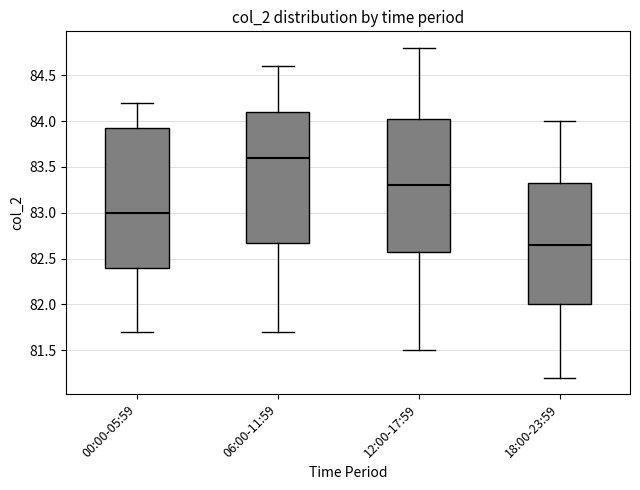

Reading left to right, read every box against the y-axis: the position of its median line, the range the box covers, and the ends of its whiskers. The values are not printed on the chart, so give them approximately, as read against the axis.

00:00-05:59: median 83.00, box 82.40 to 83.95, whiskers 81.70 to 84.20
06:00-11:59: median 83.60, box 82.70 to 84.10, whiskers 81.70 to 84.60
12:00-17:59: median 83.30, box 82.60 to 84.05, whiskers 81.50 to 84.80
18:00-23:59: median 82.65, box 82.00 to 83.35, whiskers 81.20 to 84.00